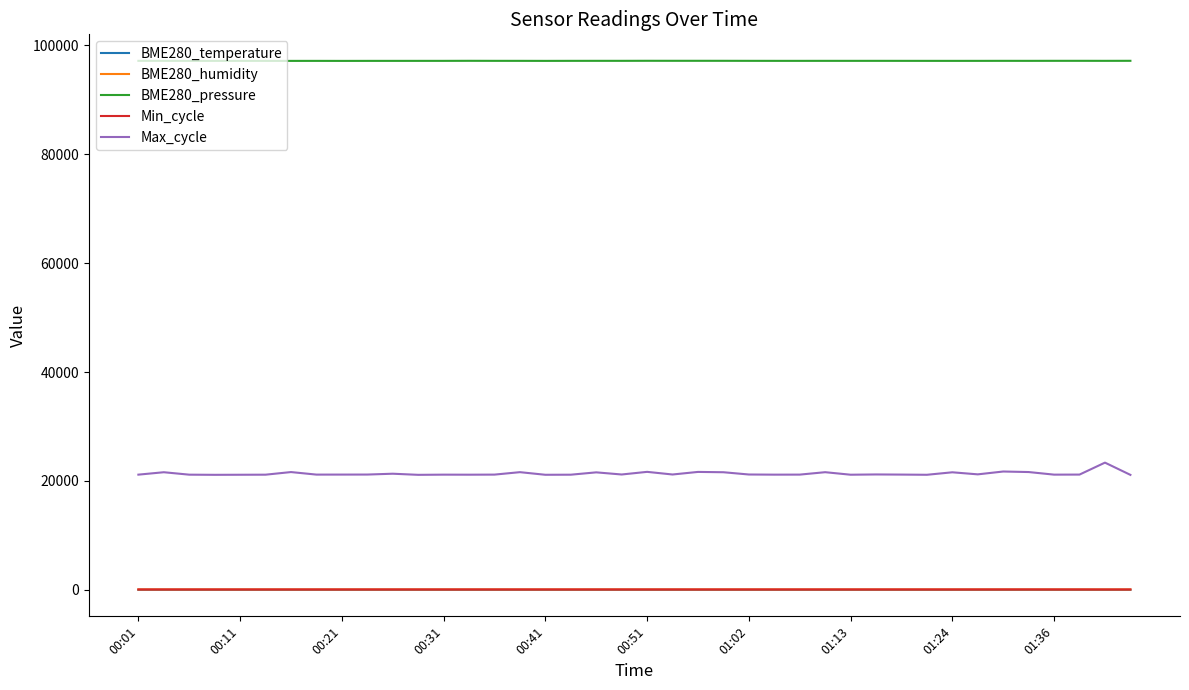

What is the maximum value shown in the chart?

97128.7